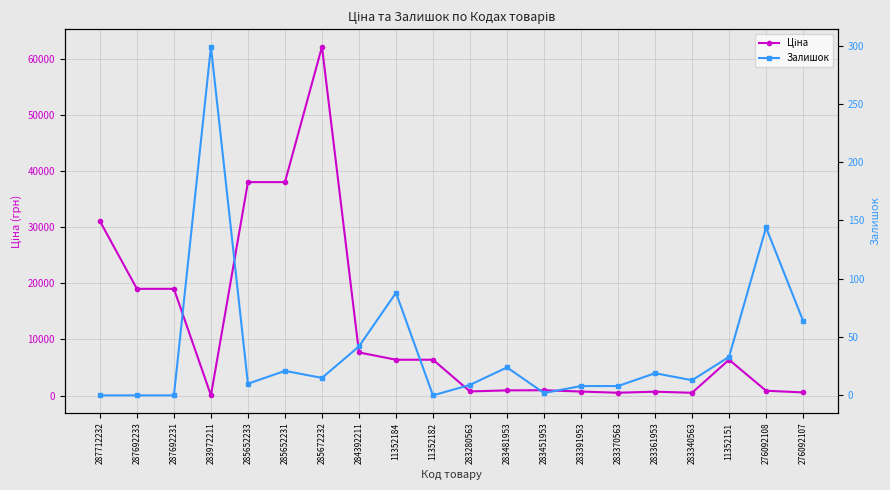

After their last crossing, which series has the higher values: Ціна or Залишок?

Ціна